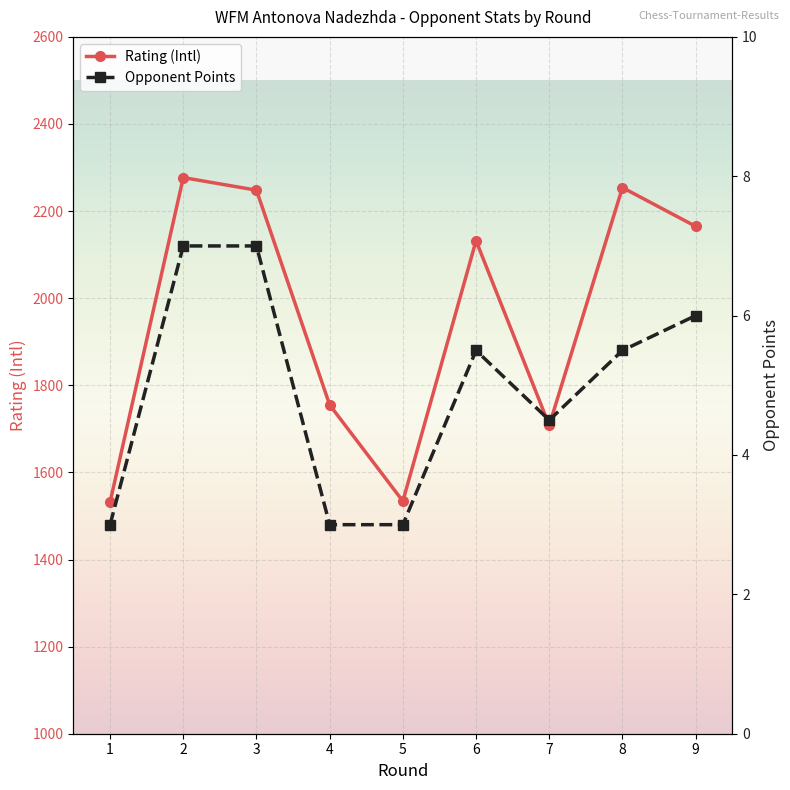

At how many categories does at least one series exceed 1876?

5